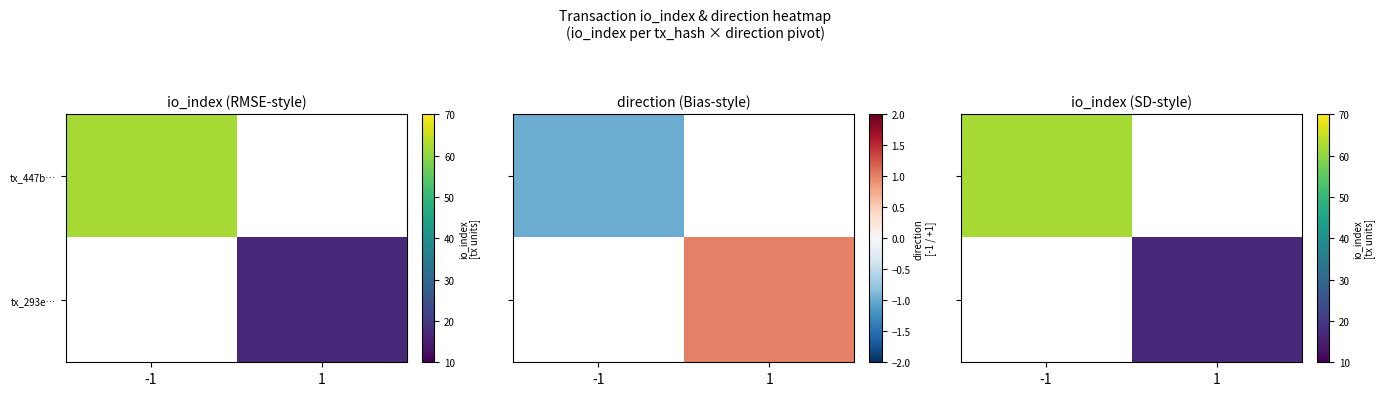

At which category is the sum across all series the highest?

-1